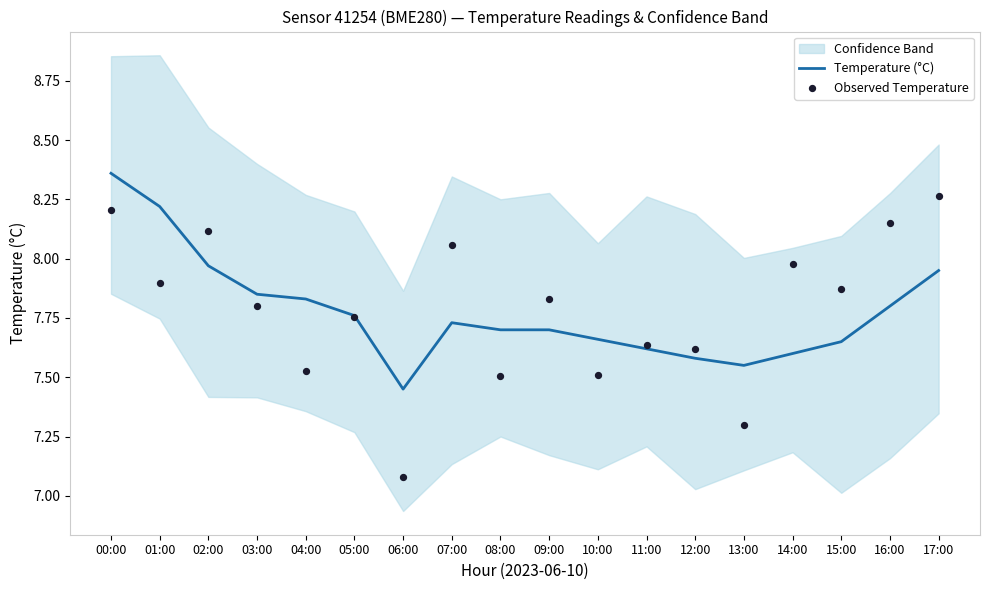

At how many categories does at least one series exceed 7?

18